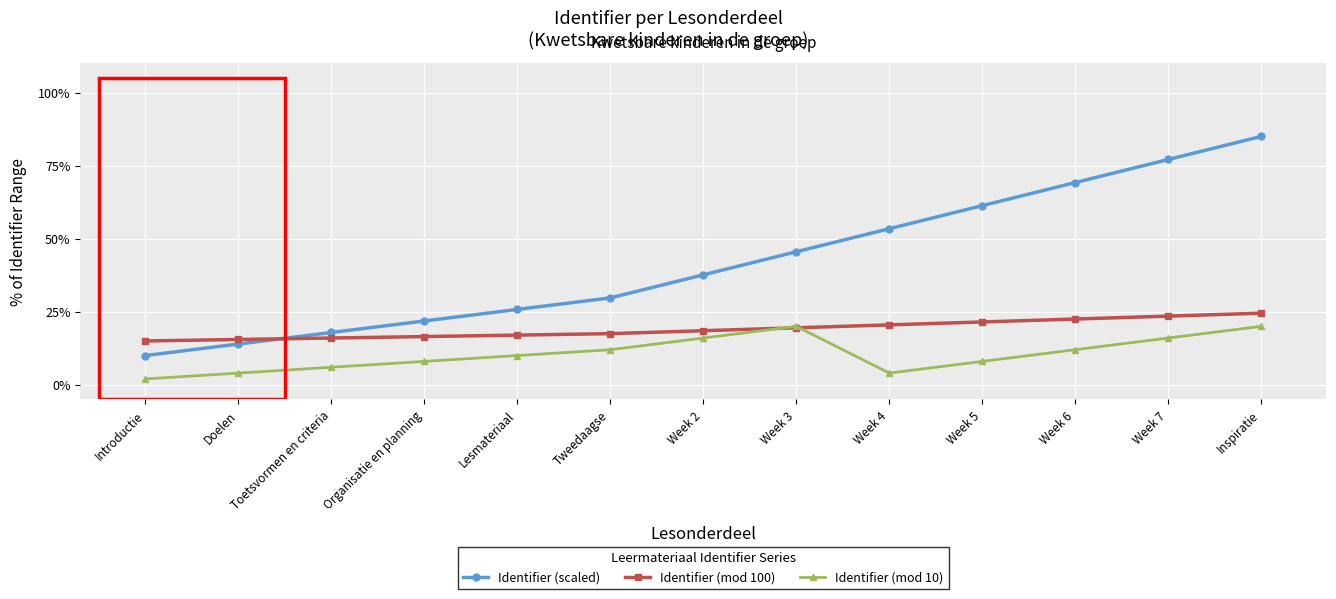

What is the greatest value displayed?

85.0